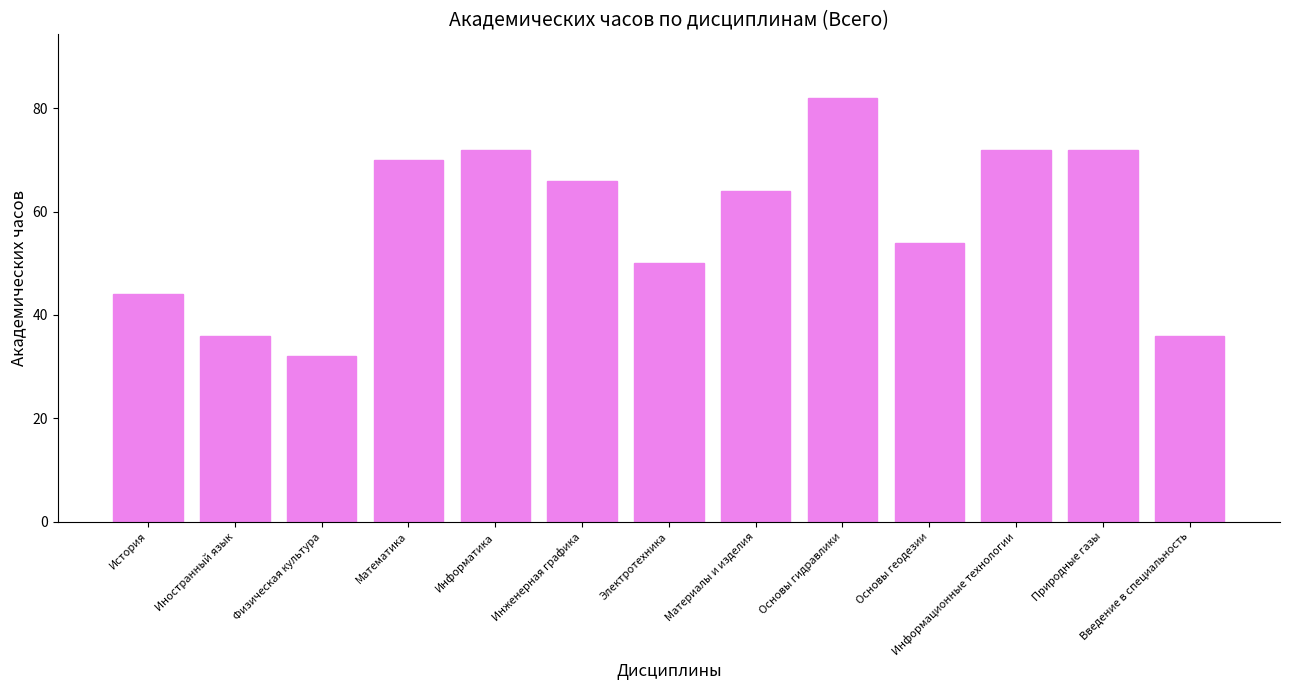

The chart shows a value of 48 at Введение в специальность. True or false?

False